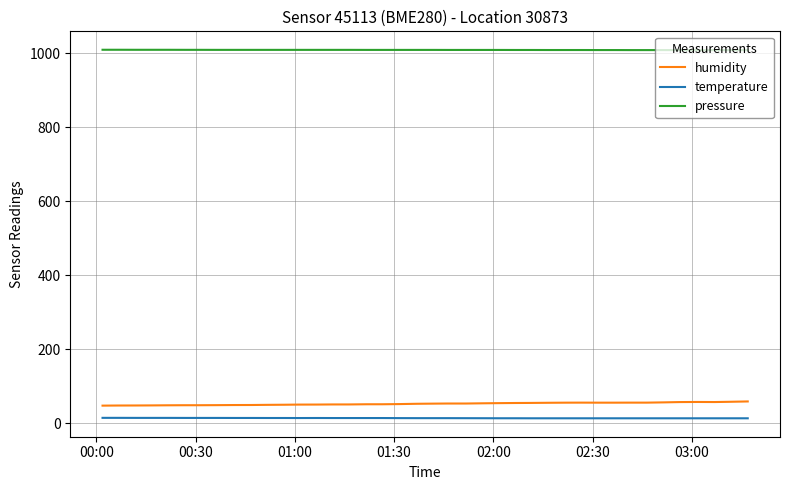

What is the average value of the humidity series?

53.0